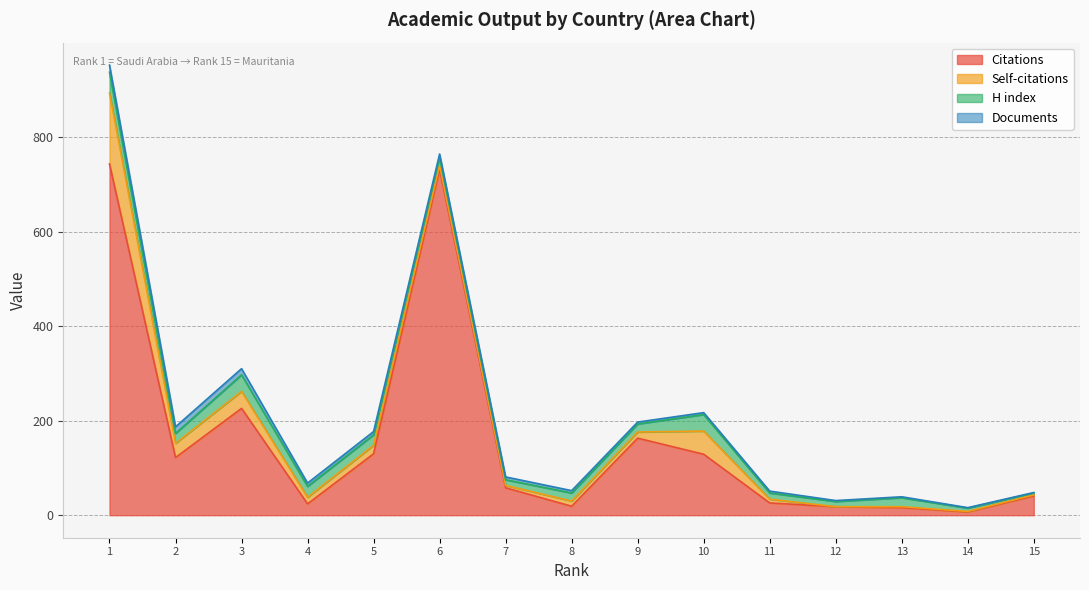

What is the value of the Citations point at the 12th from the left?

18